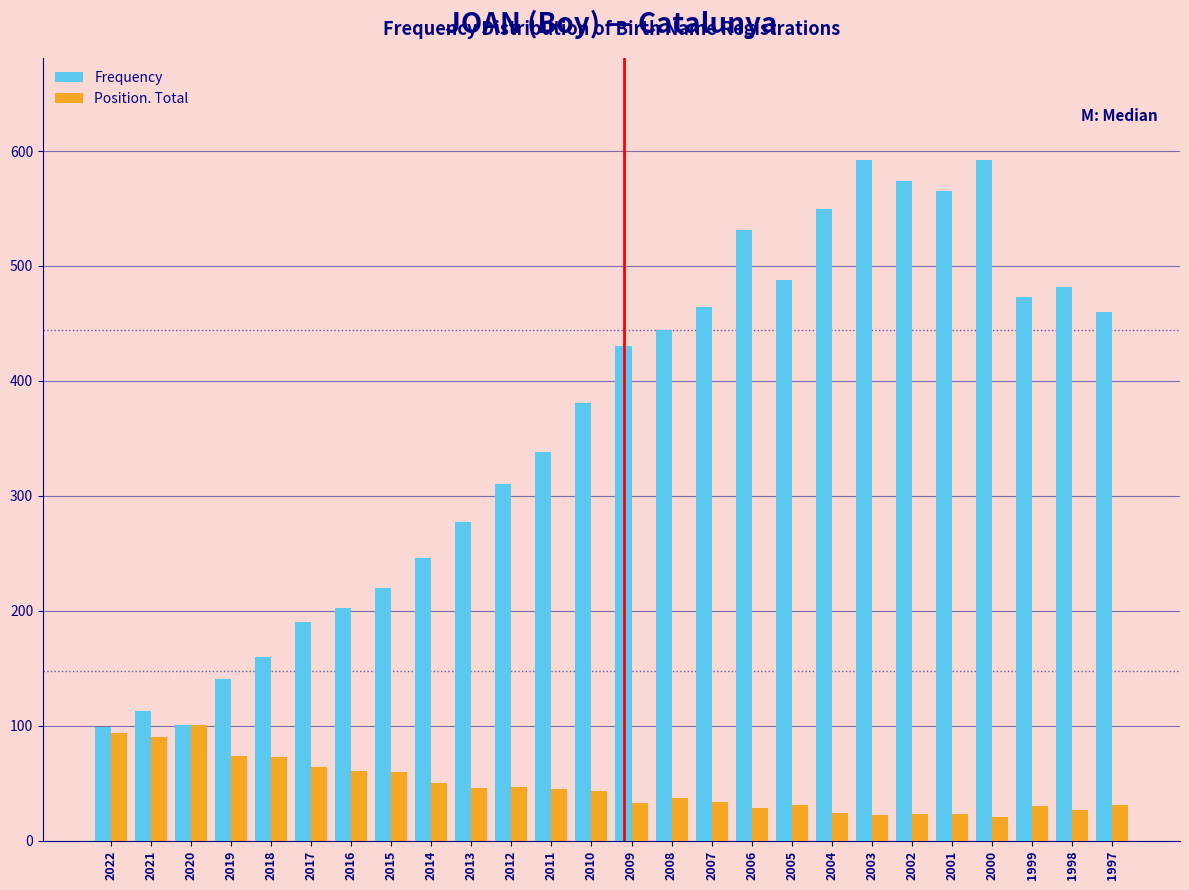

Which series changed the most between 2021 and 2008?

Frequency